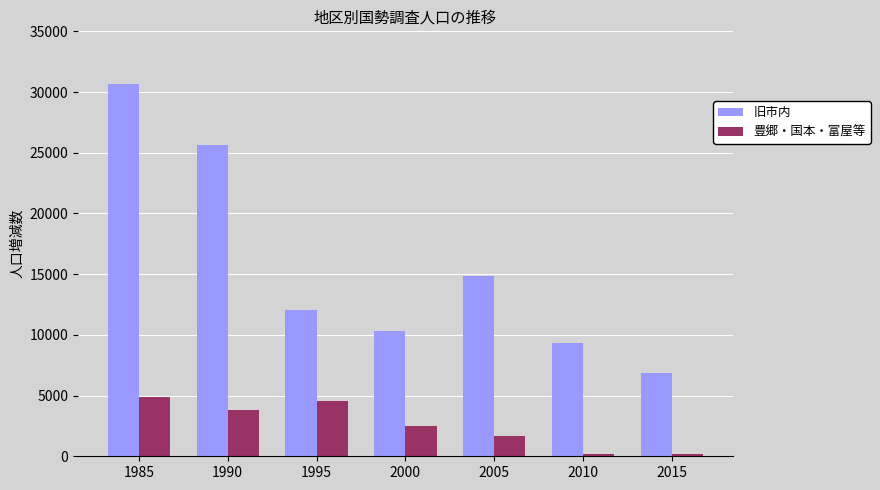

Which series changed the most between 1990 and 2005?

旧市内